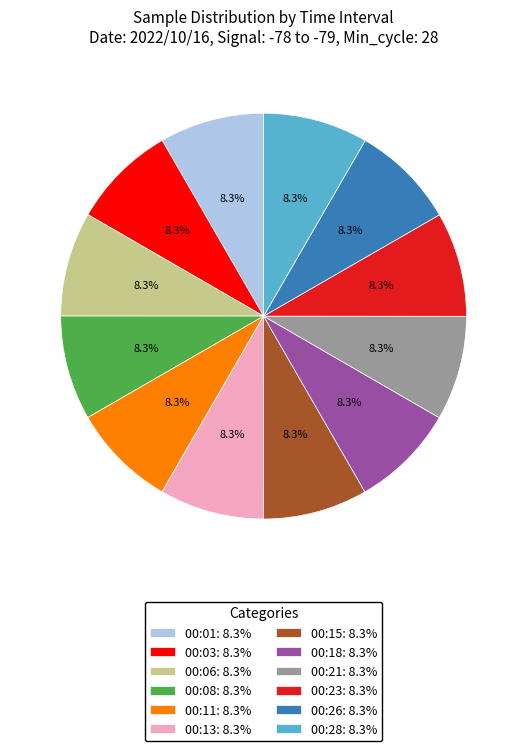

To the nearest percent, what portion does 00:23 represent?

8%